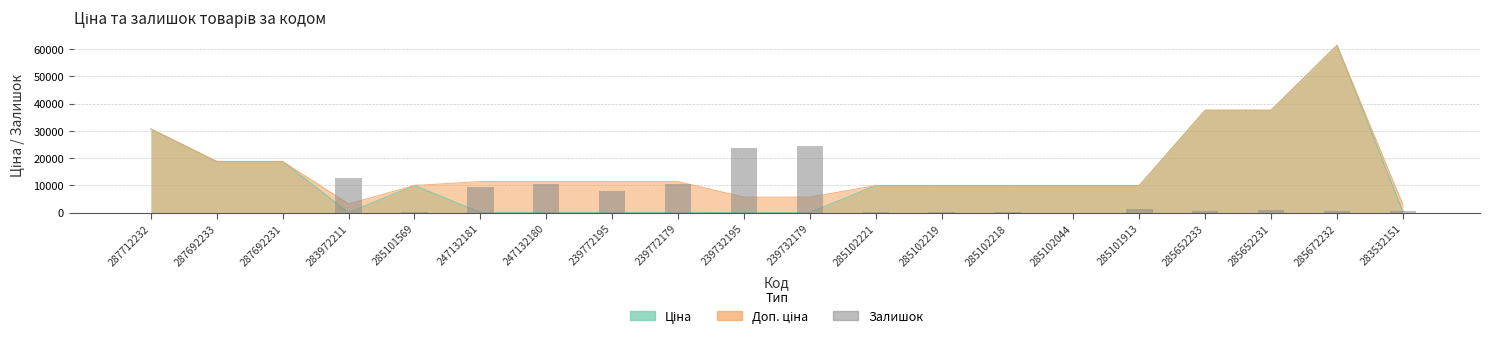

The value at 285101569 is 326.4. True or false?

False